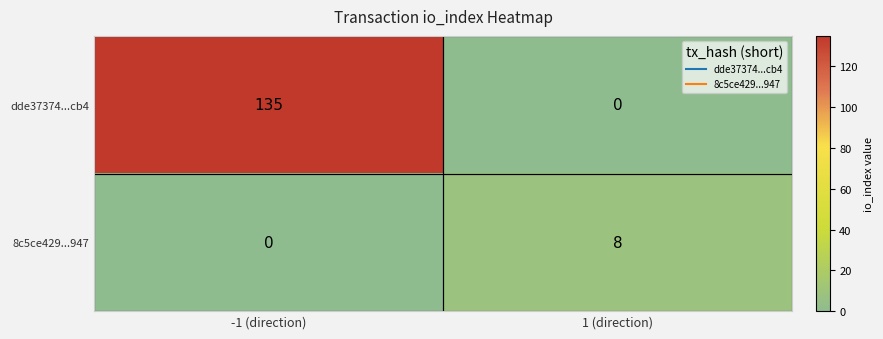

List the series in order of their peak value, lowest first.

8c5ce429...947, dde37374...cb4